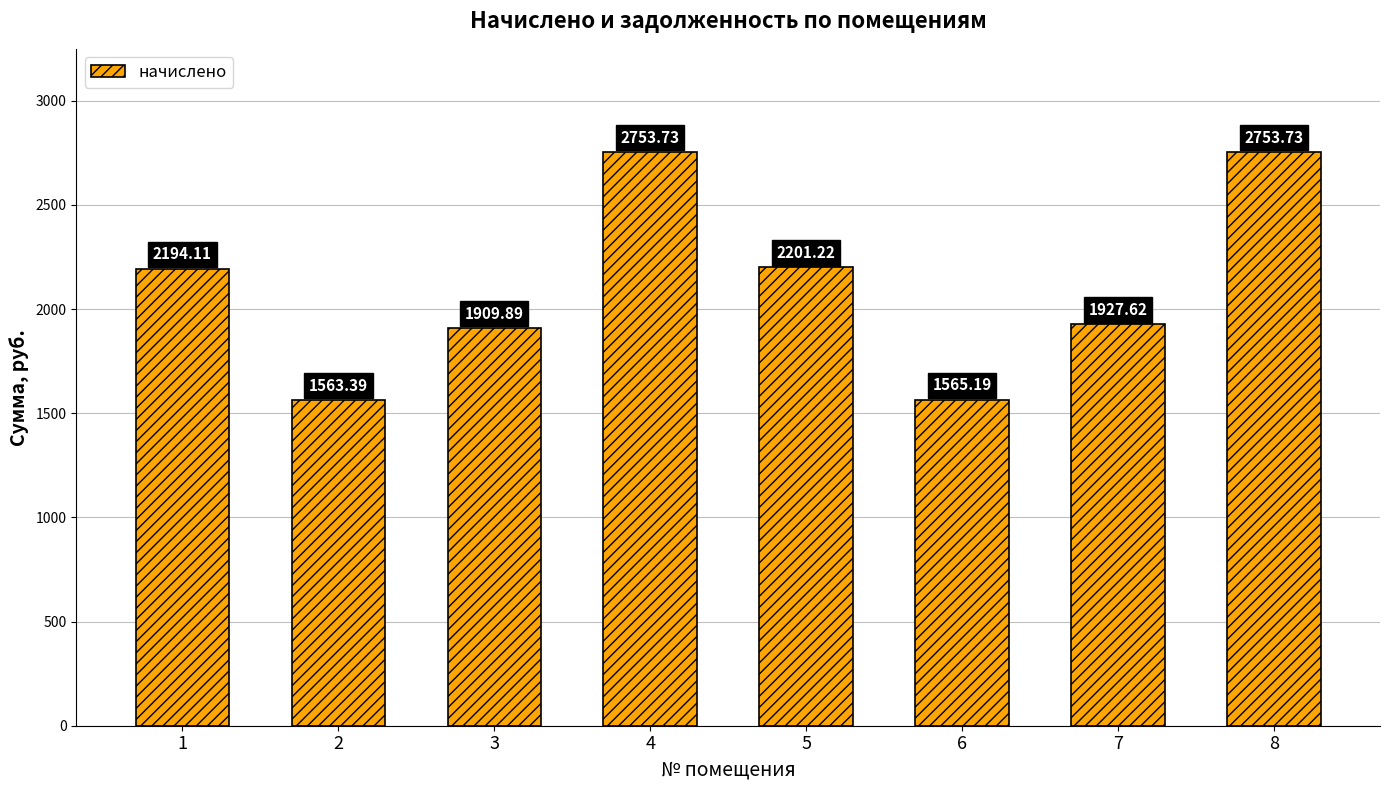

What is the change in value from 2 to 7?

+364.2